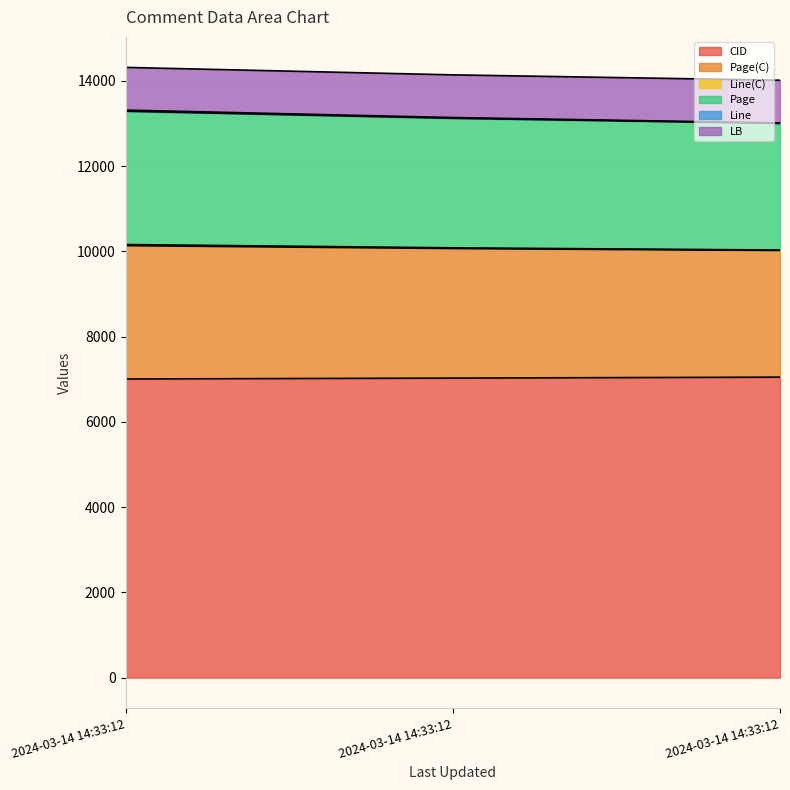

At which label is Line closest to 10097?

2024-03-14 14:33:12